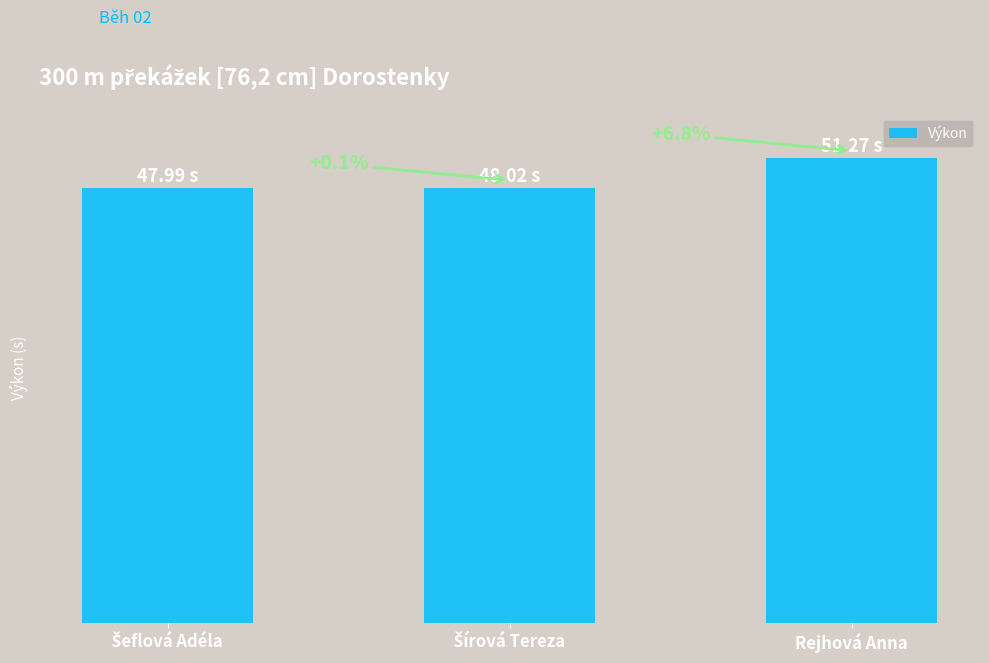

The value at Šeflová Adéla is 69.8. True or false?

False